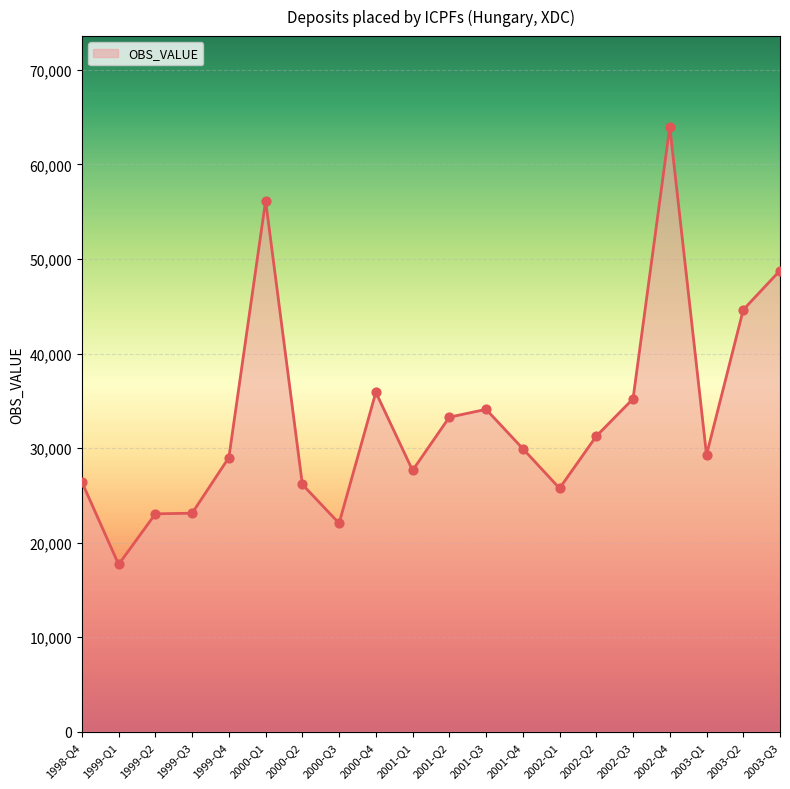

What is the ratio of the value at 2002-Q1 to the value at 2001-Q2?

0.8